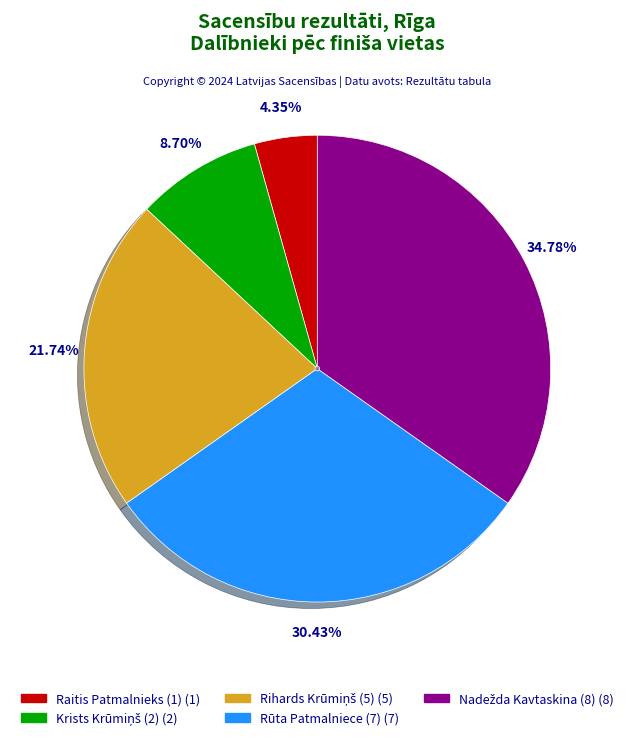

To the nearest percent, what is the average slice percentage?

20%